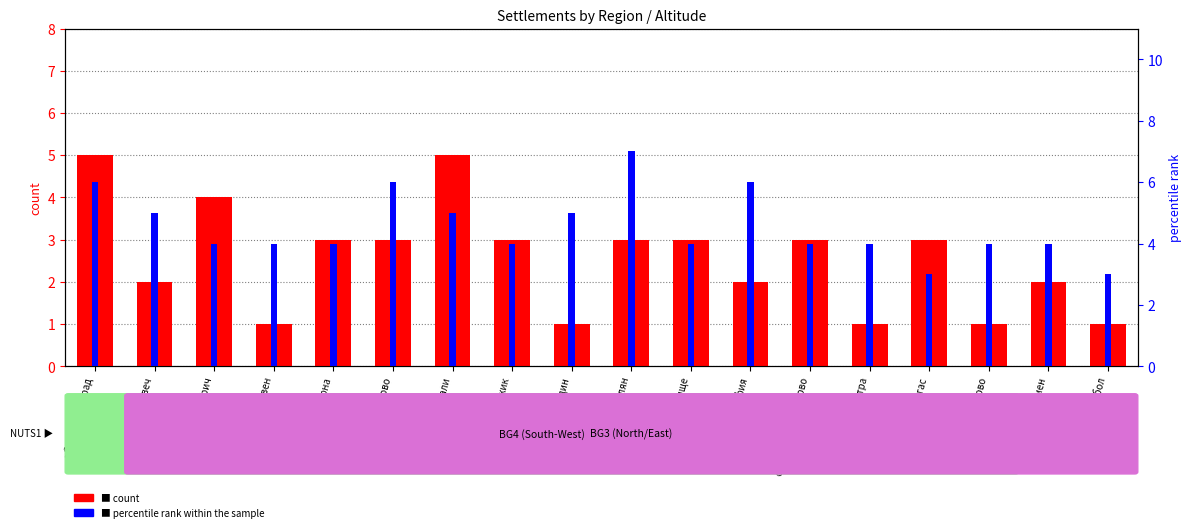

True or false: the data shows 2 at обл. Шумен.

True